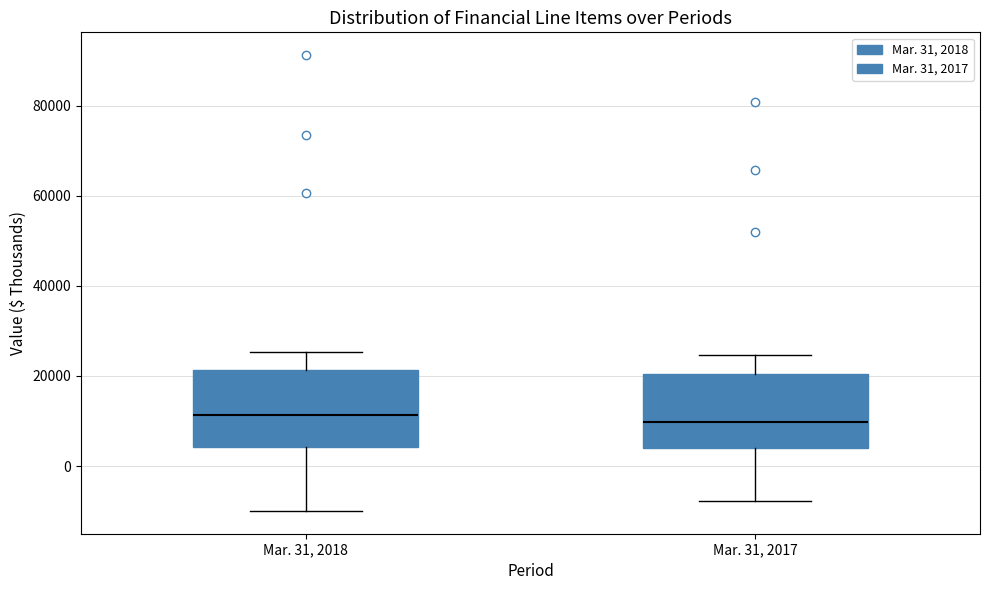

Where is the upper edge of the box for Mar. 31, 2017 on the y-axis? The values are not printed on the chart, so give them approximately, as read against the axis.

20000